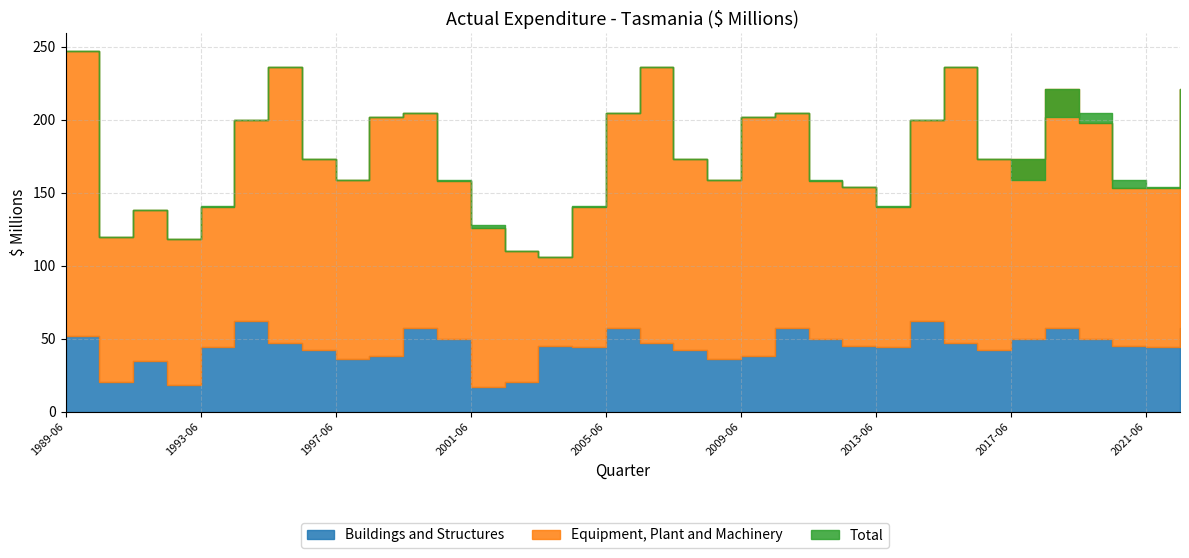

How many interior local valleys does the Total series have?

8